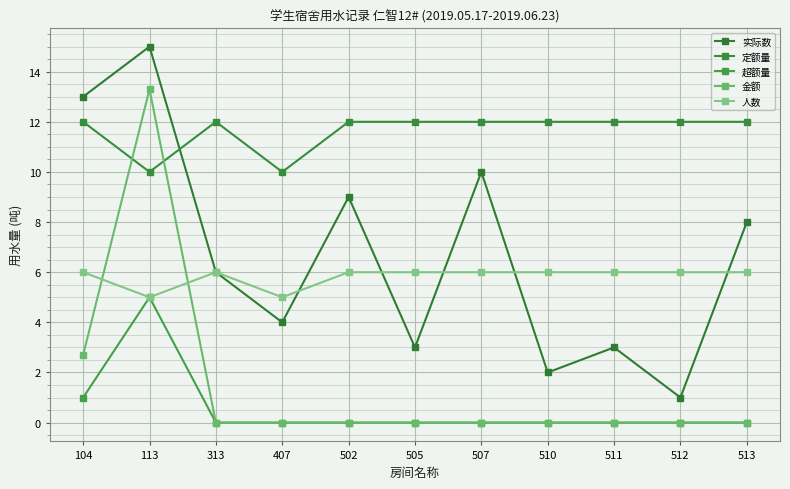

How many interior local peaks does the 人数 series have?

1